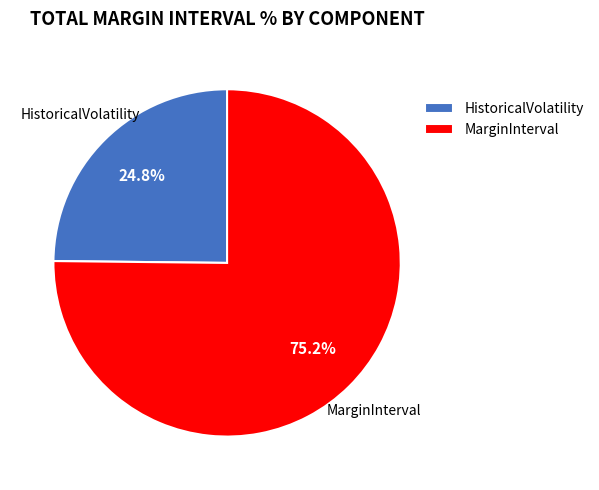

Which has a higher value, HistoricalVolatility or MarginInterval?

MarginInterval